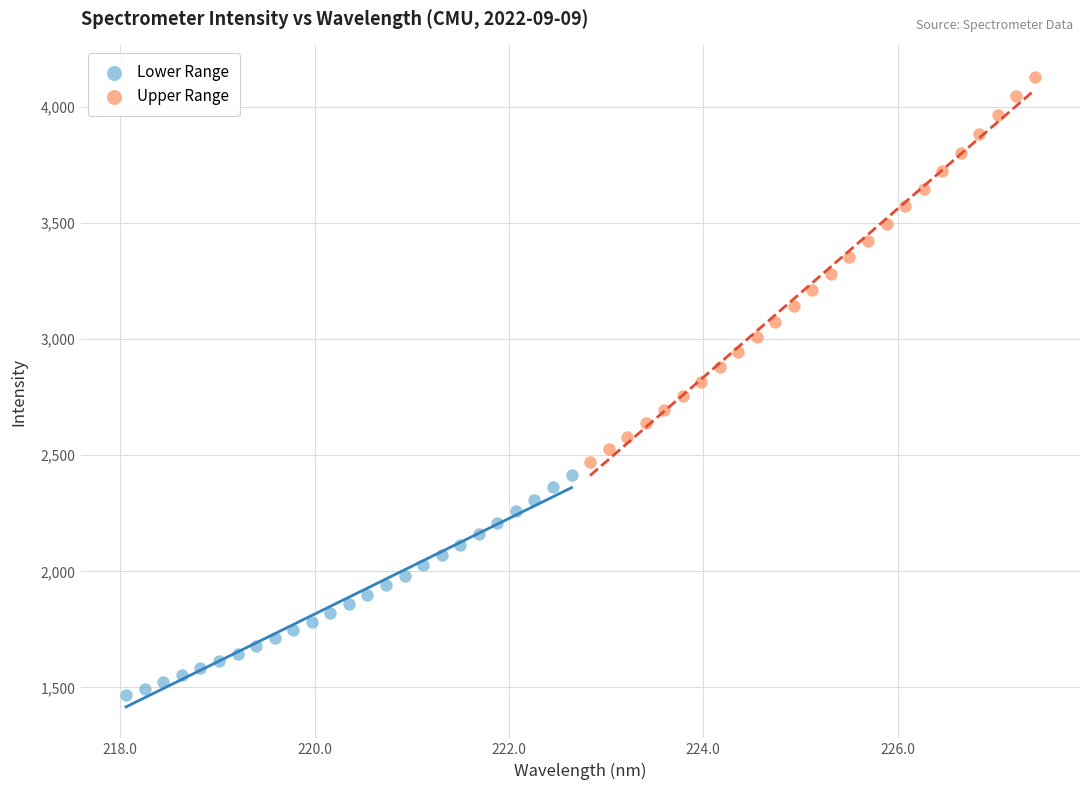

Which series contains the highest Y value?

Upper Range